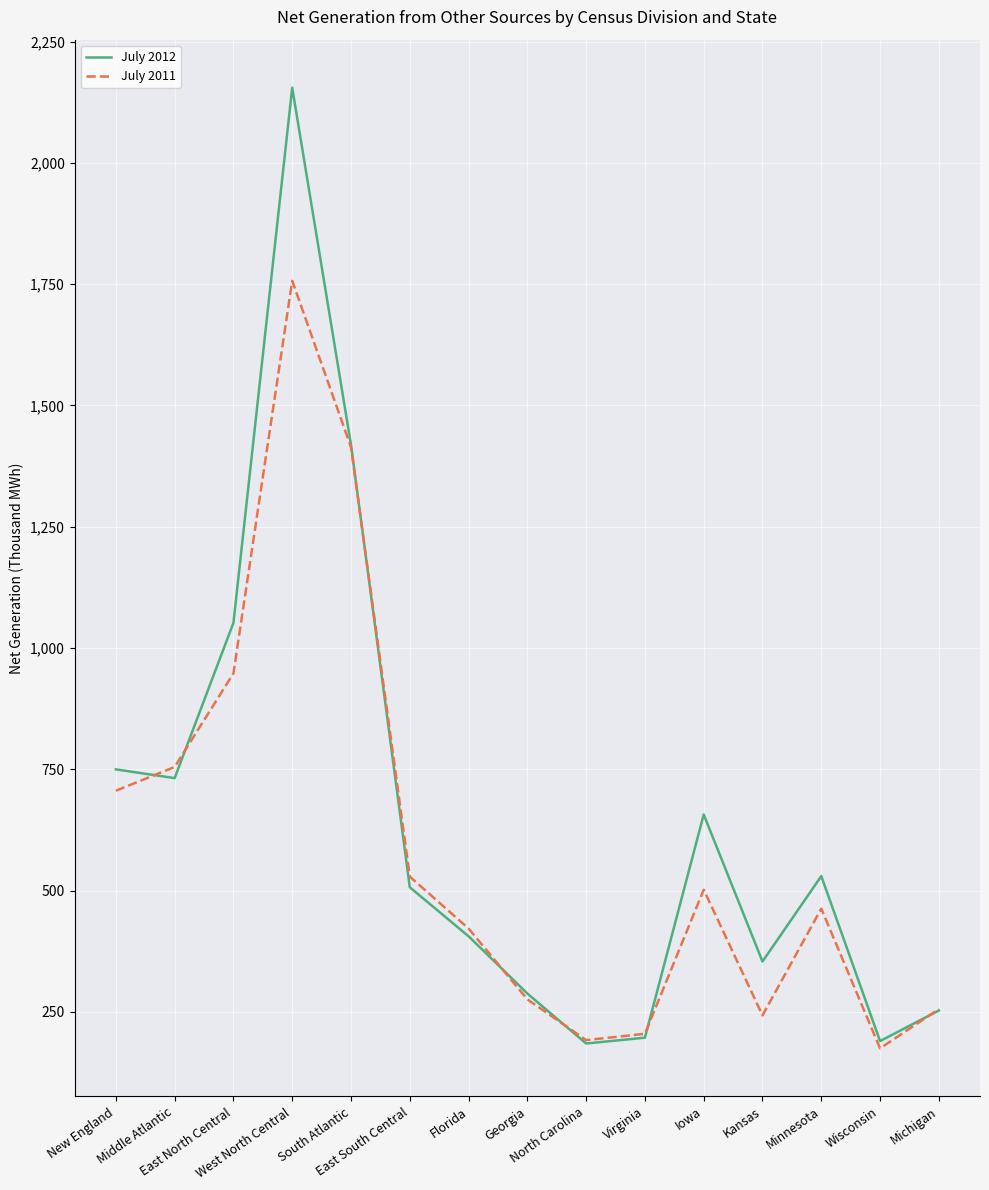

Which series has the largest range (max minus min)?

July 2012